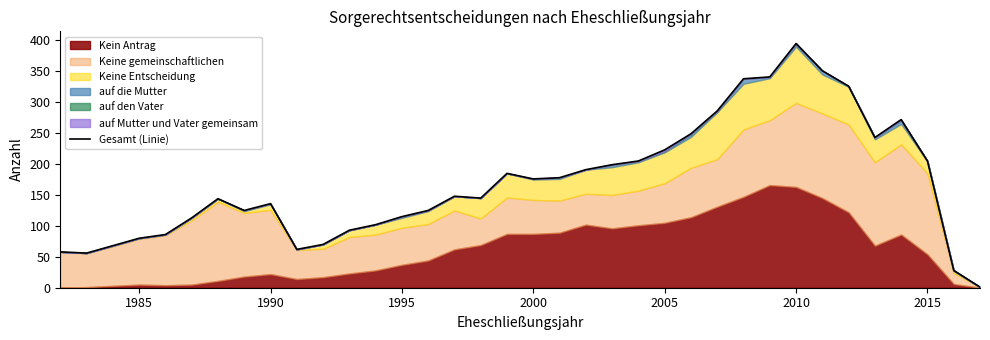

How many interior local valleys (lower than both neighbors) does the data have?

6